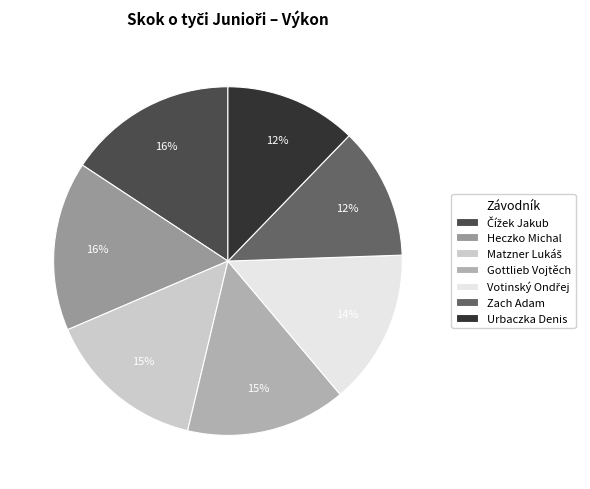

Which slice is the smallest?

Zach Adam